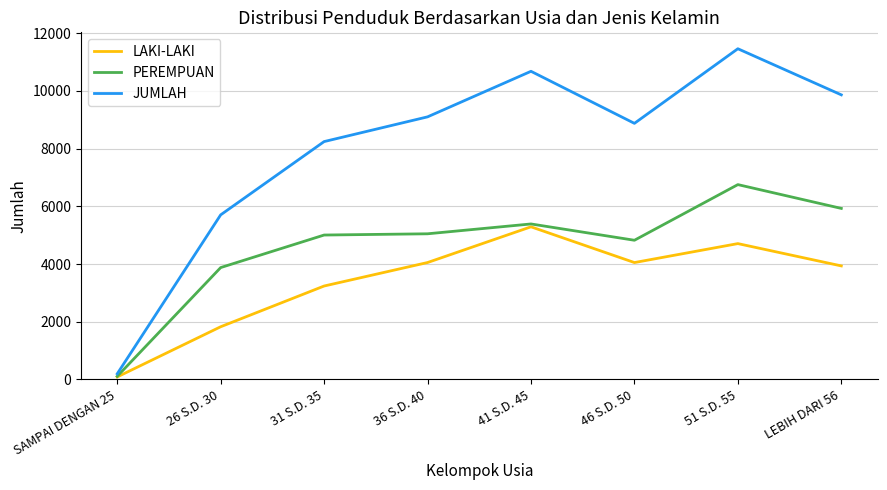

Between 31 S.D. 35 and 41 S.D. 45, which series saw the biggest shift?

JUMLAH